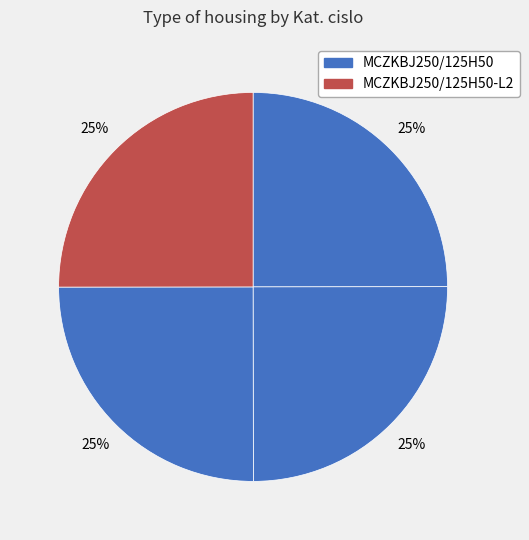

How many slices are in this pie chart?

4